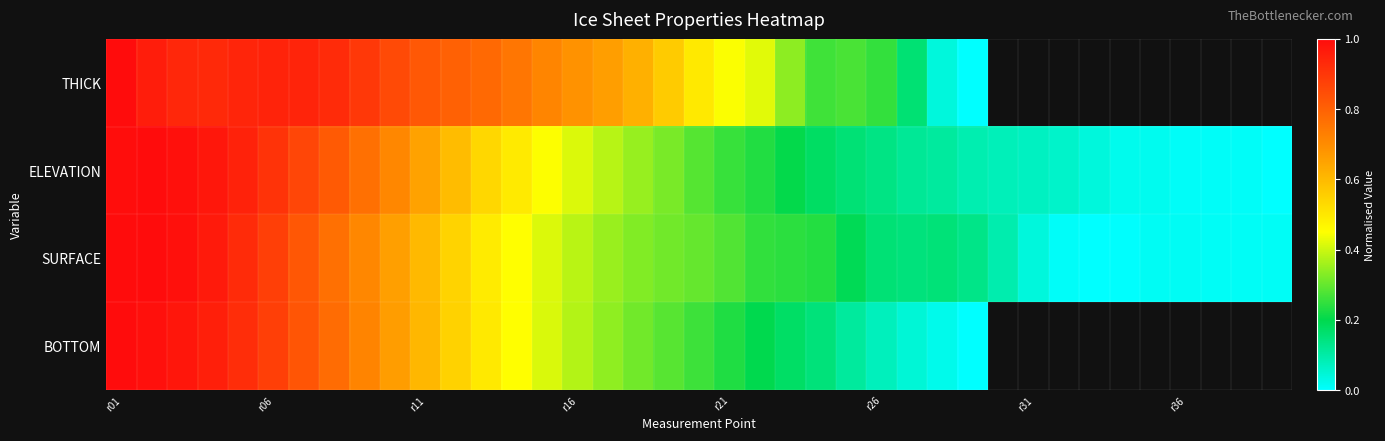

Which series has the largest total across all categories?

ELEVATION